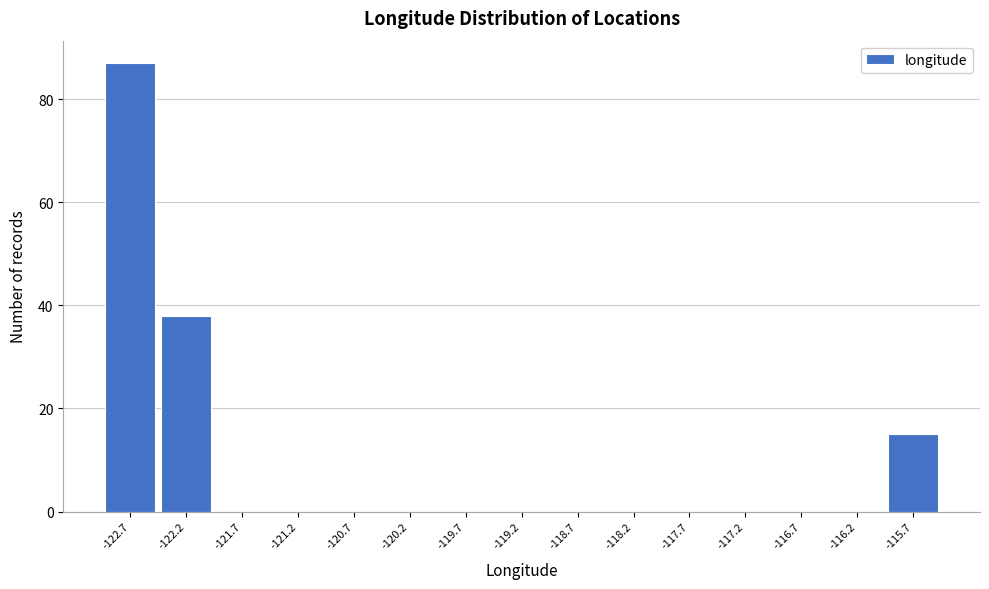

Reading left to right, what are all the values shown in this chart?

-122.7=87	-122.2=38	-121.7=0	-121.2=0	-120.7=0	-120.2=0	-119.7=0	-119.2=0	-118.7=0	-118.2=0	-117.7=0	-117.2=0	-116.7=0	-116.2=0	-115.7=15